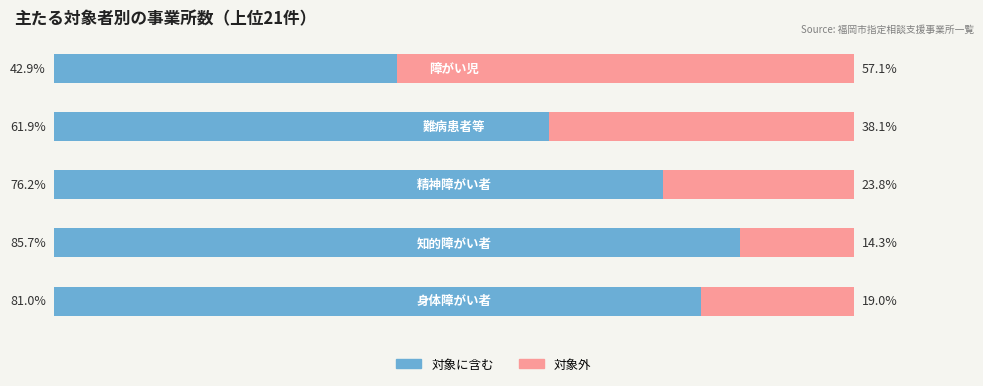

What are all the series names shown in the legend?

対象に含む, 対象外